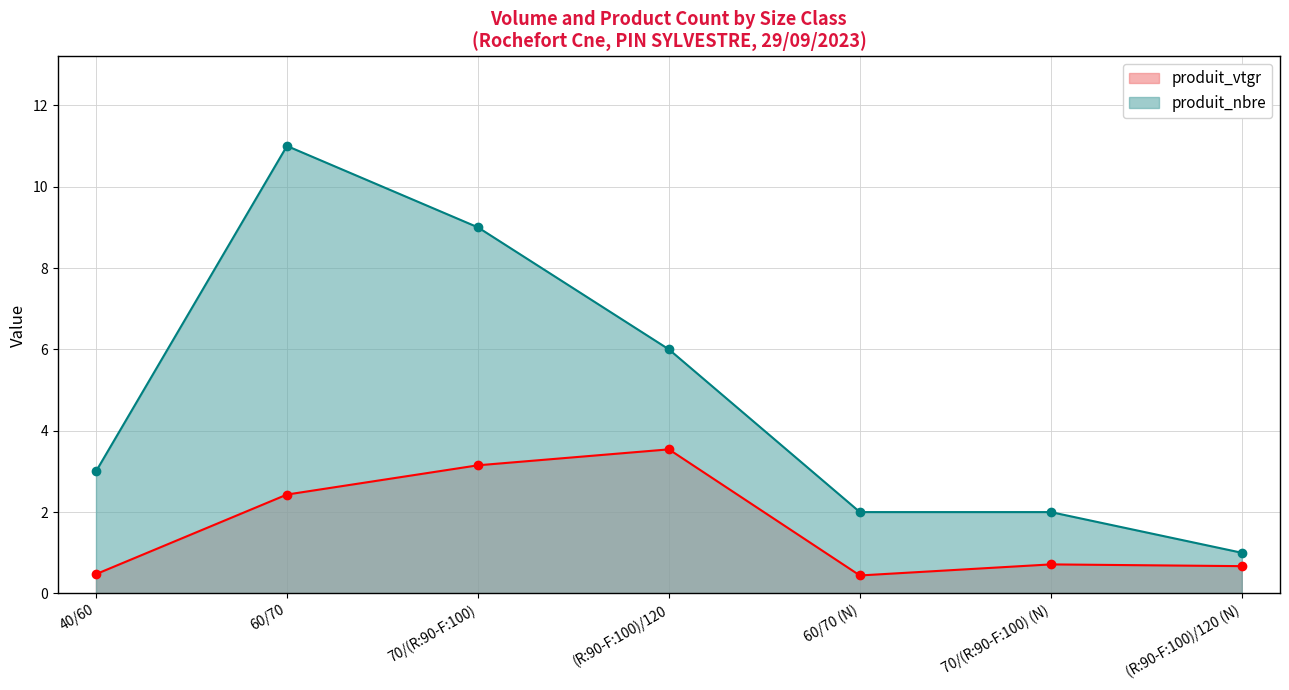

What is the sum of the produit_nbre values at 40/60 and (R:90-F:100)/120 (N)?

4.0